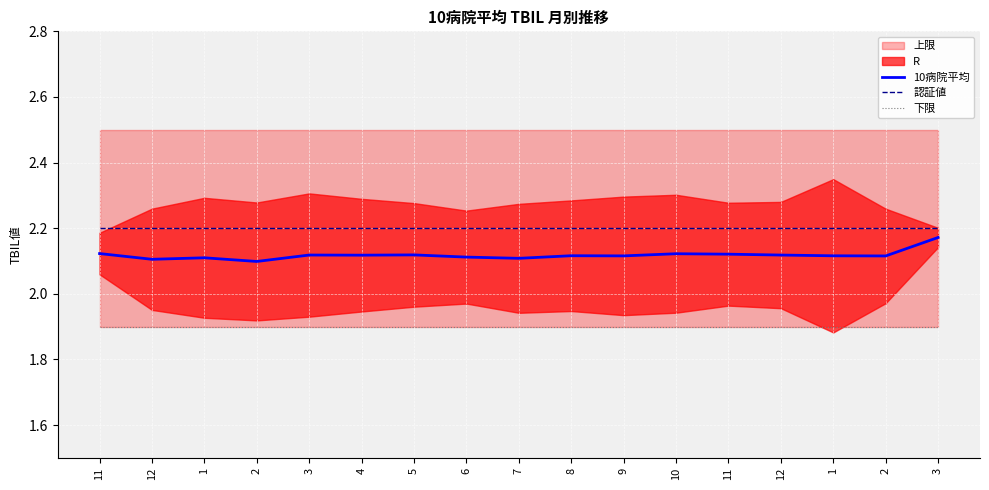

What is the label of the 3rd point from the left?

1